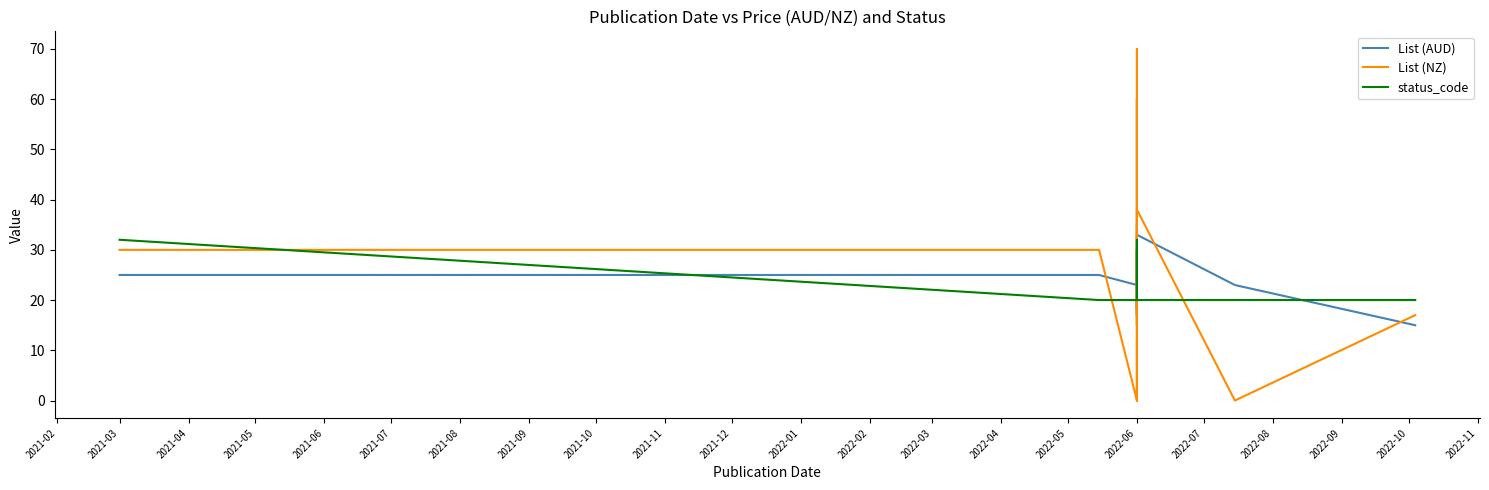

How many lines are shown in the chart?

3